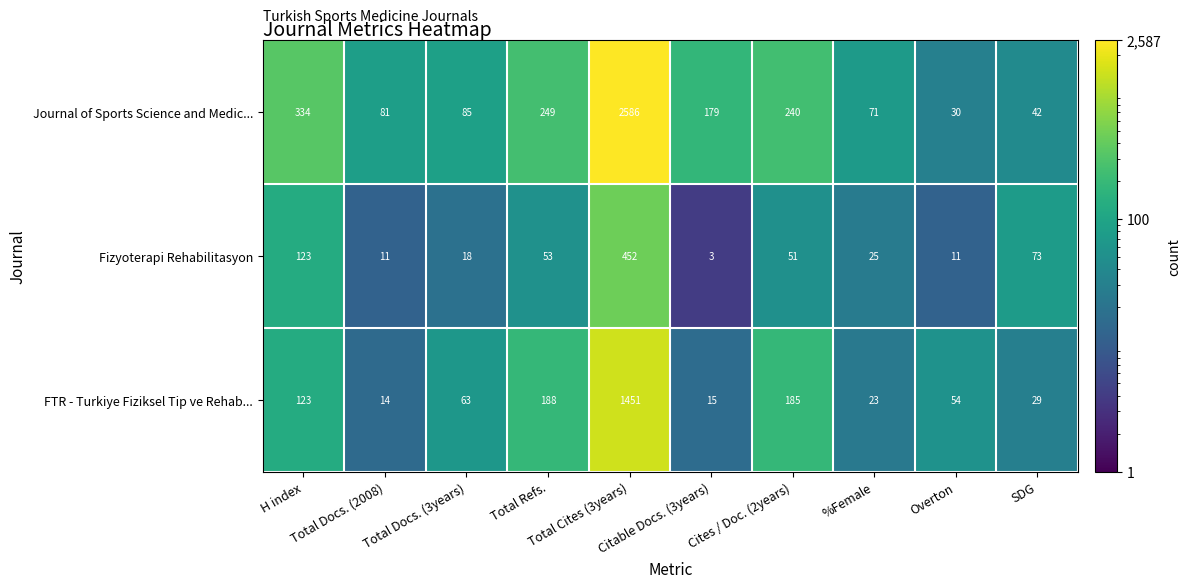

How many distinct data groups are displayed?

3